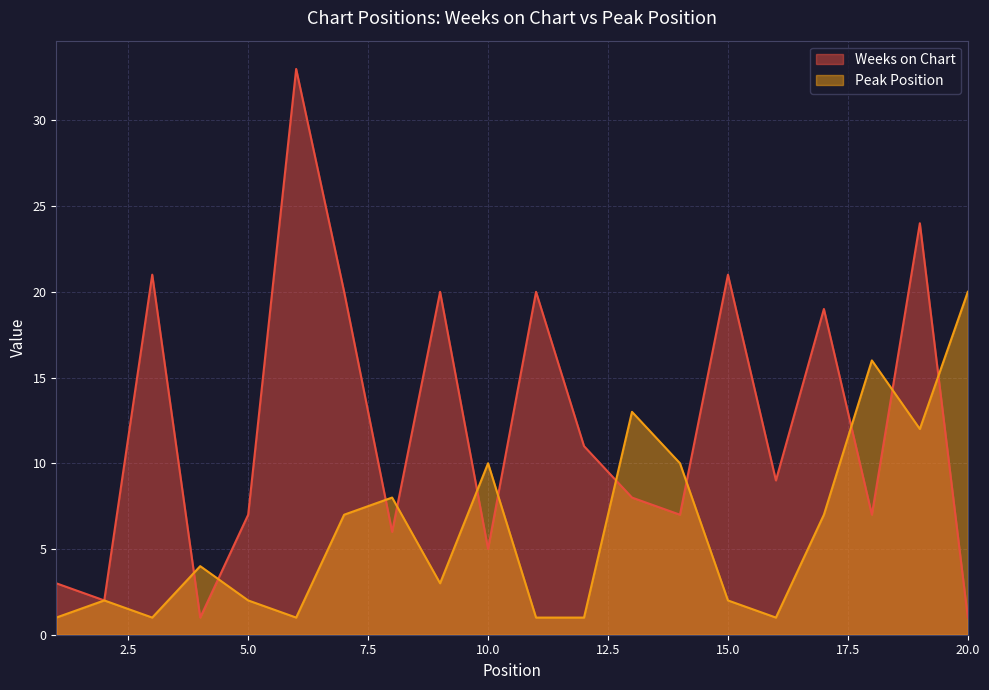

What is the spread (max minus min) of values at 10.0?

5